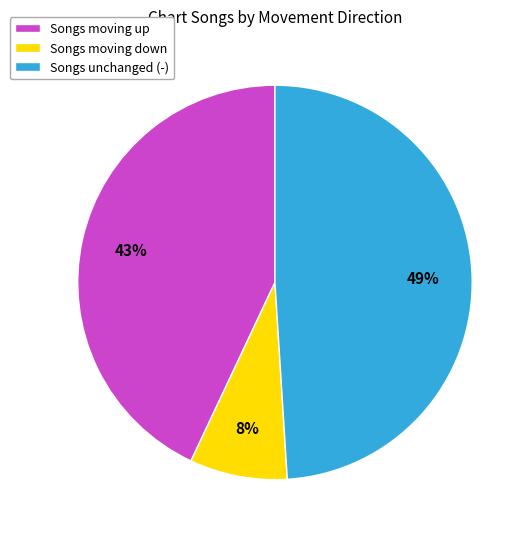

How many slices are in this pie chart?

3